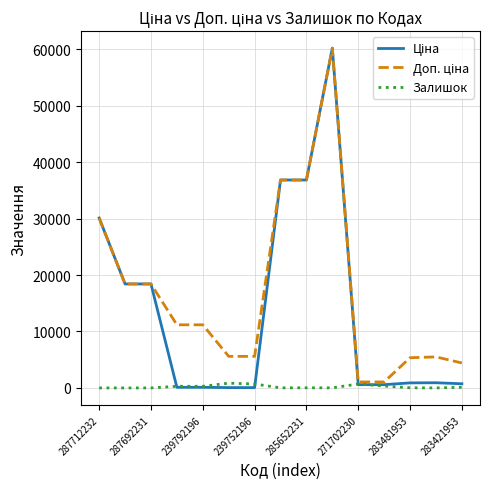

What is the maximum value shown in the chart?

60205.6